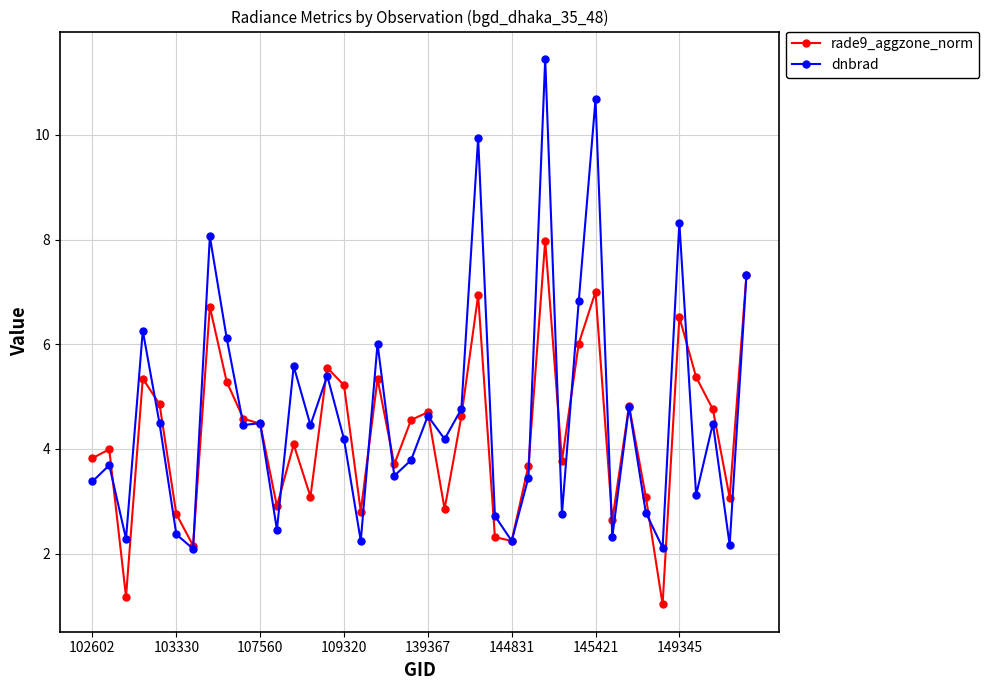

What is the maximum value for rade9_aggzone_norm?

8.0